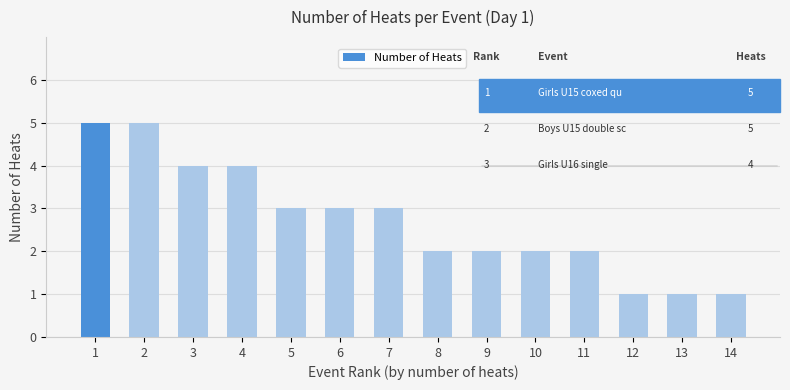

Reading left to right, transcribe all the data shown in this chart.

1=5	2=5	3=4	4=4	5=3	6=3	7=3	8=2	9=2	10=2	11=2	12=1	13=1	14=1